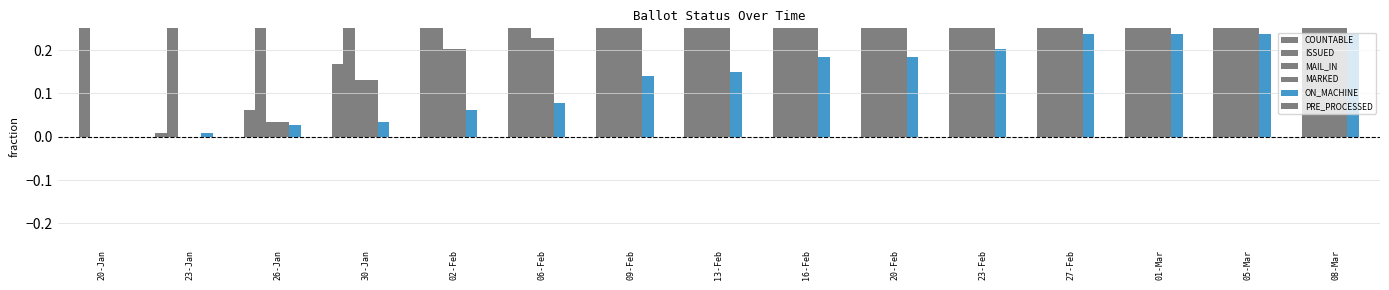

How many bars are there in total?

90